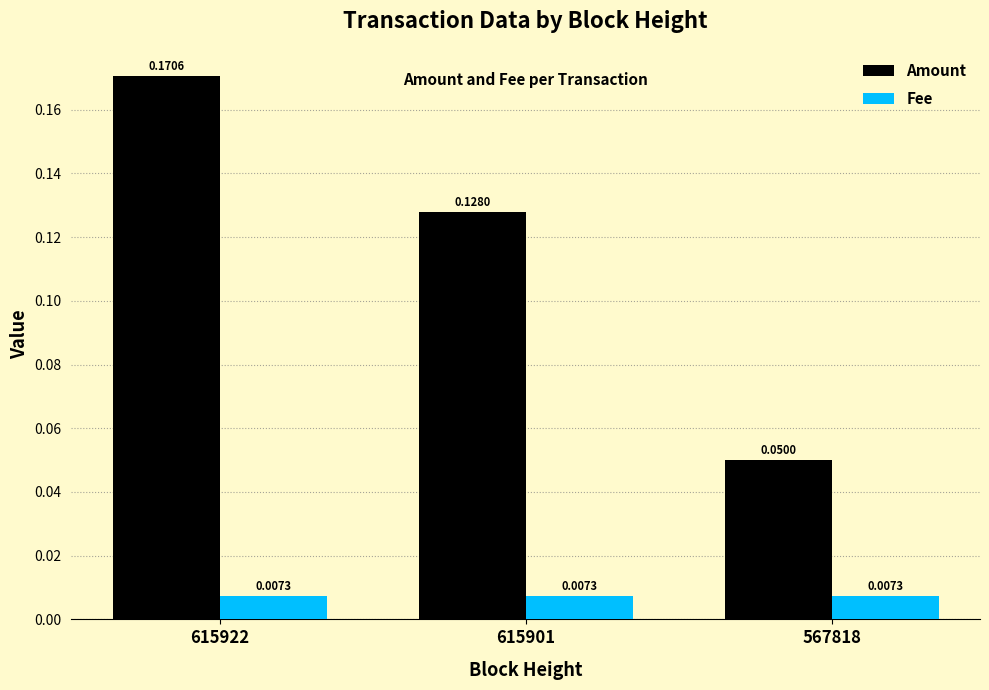

At 615922, list the series in order from smallest to largest.

Fee, Amount